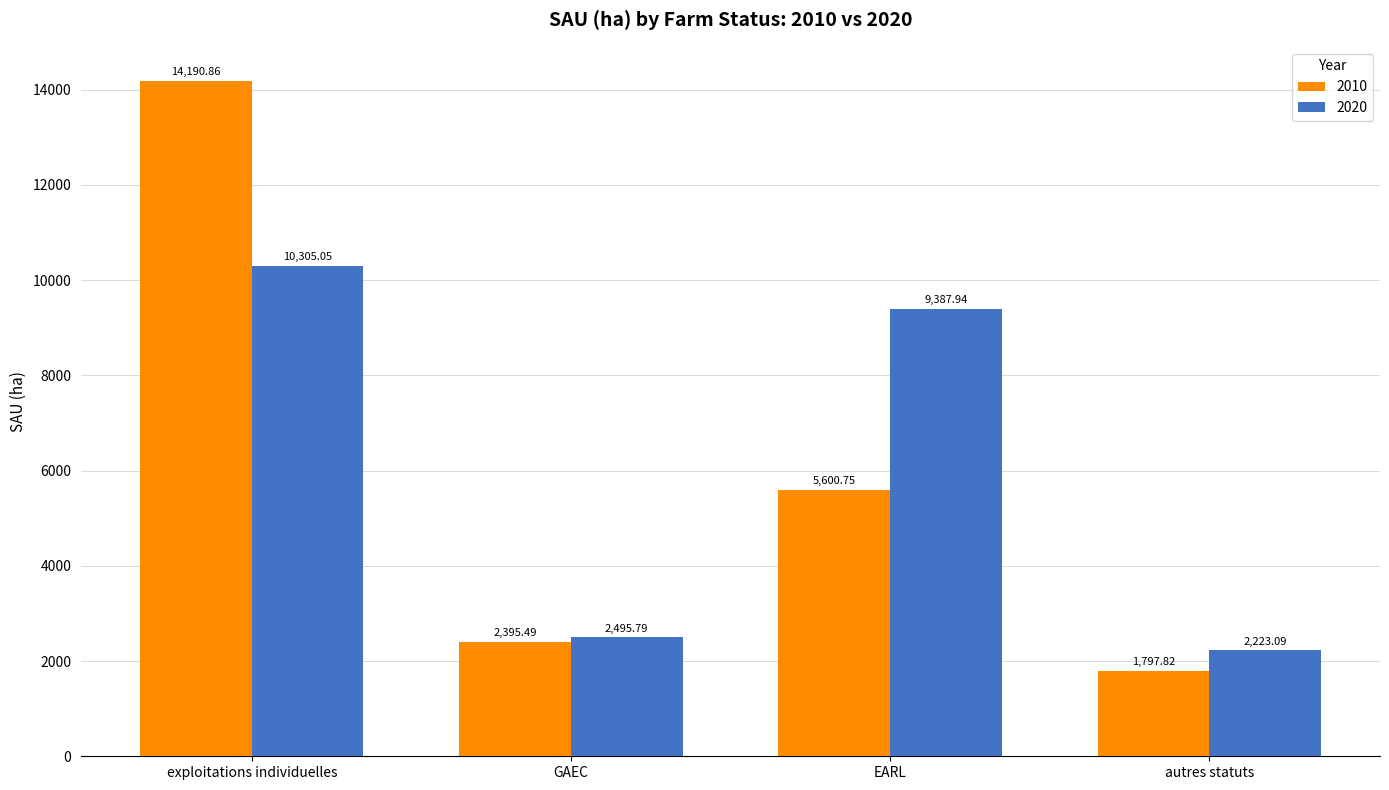

How many bars are there in each group?

2